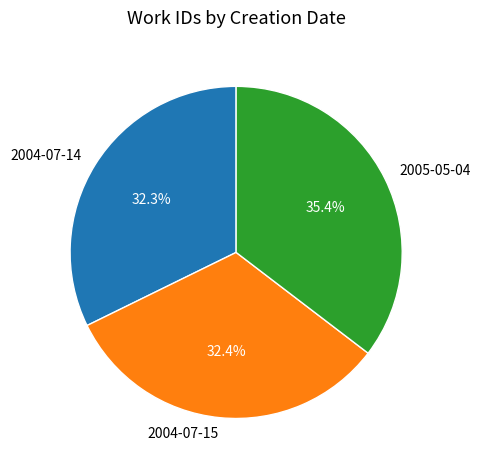

Combined, what portion of the pie is 2004-07-15 and 2004-07-14?

64.6%